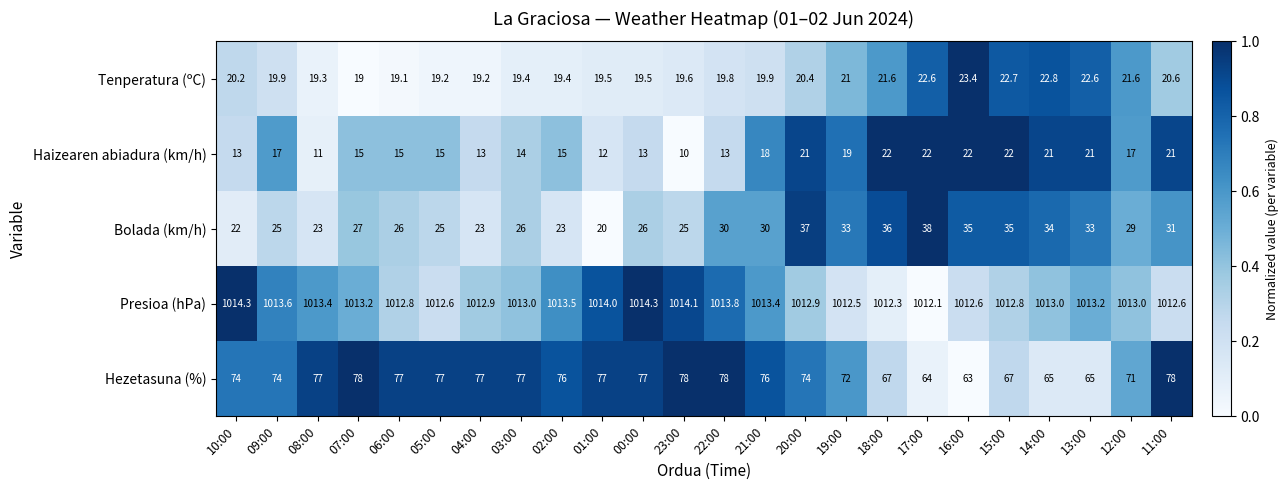

What is the average value of the Presioa (hPa) series?

1013.2